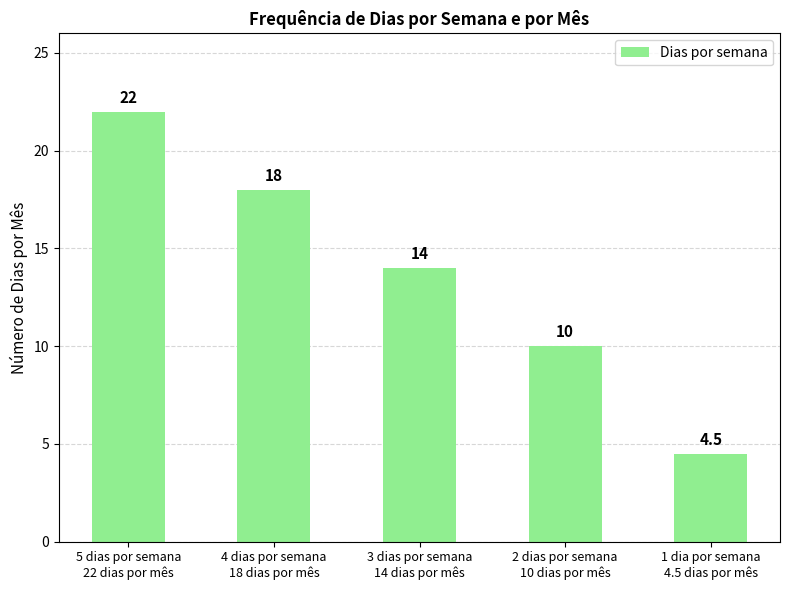

List the labels in order of value, largest first.

5 dias por semana
22 dias por mês, 4 dias por semana
18 dias por mês, 3 dias por semana
14 dias por mês, 2 dias por semana
10 dias por mês, 1 dia por semana
4.5 dias por mês